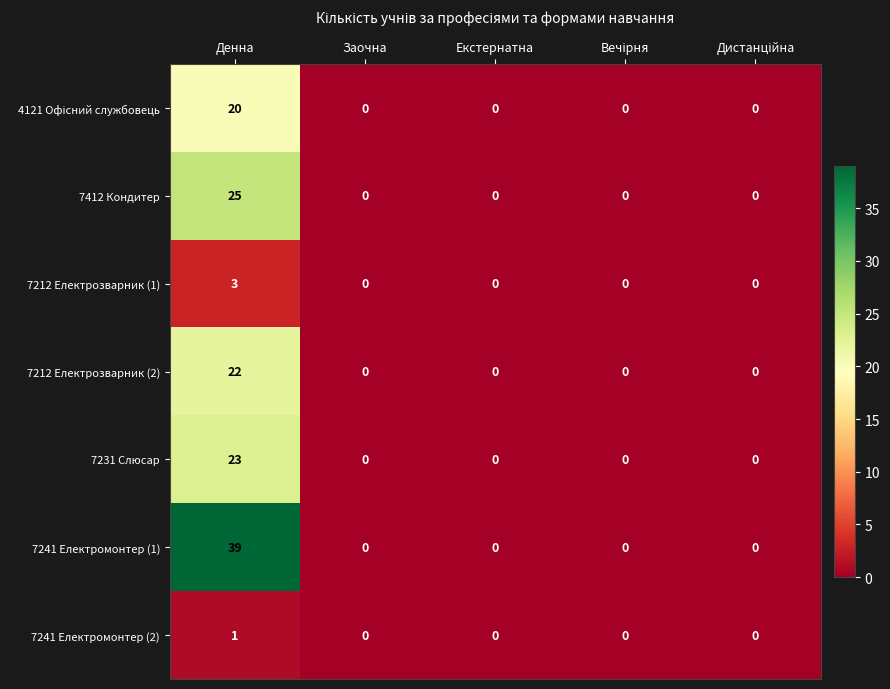

Count the 7241 Електромонтер (2) values in the range 0 to 1.

5